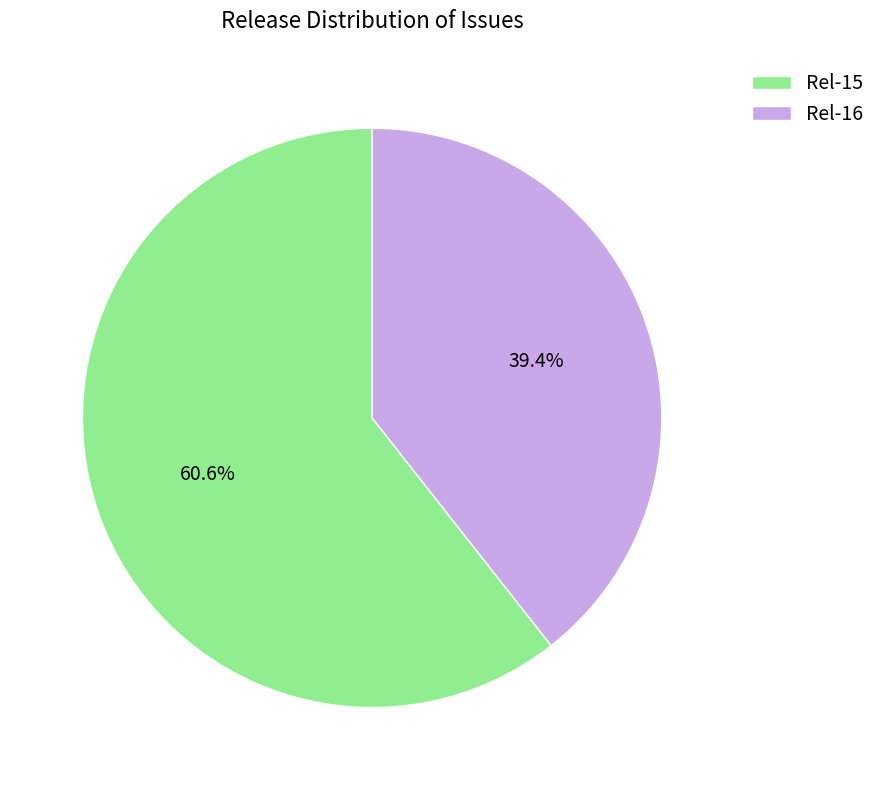

To the nearest percent, what portion does Rel-16 represent?

39%